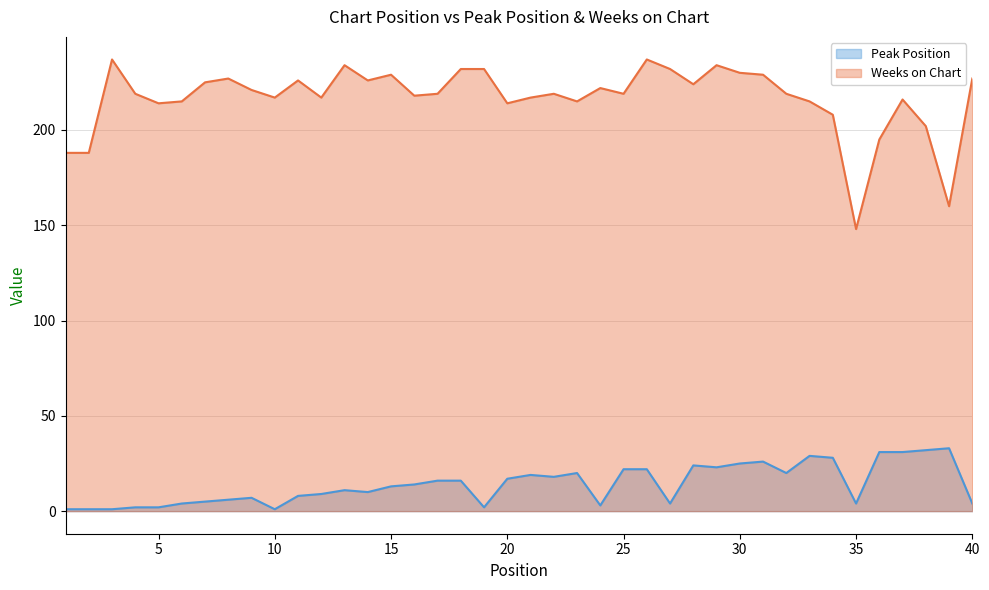

What is the difference between the second highest and second lowest values in the Weeks on Chart series?

77